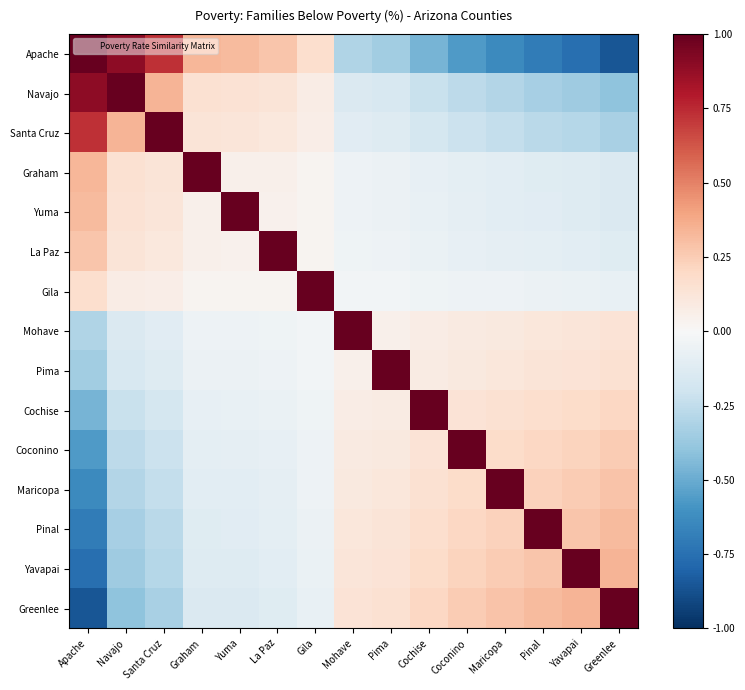

Between Coconino and Greenlee, which series saw the biggest shift?

Coconino